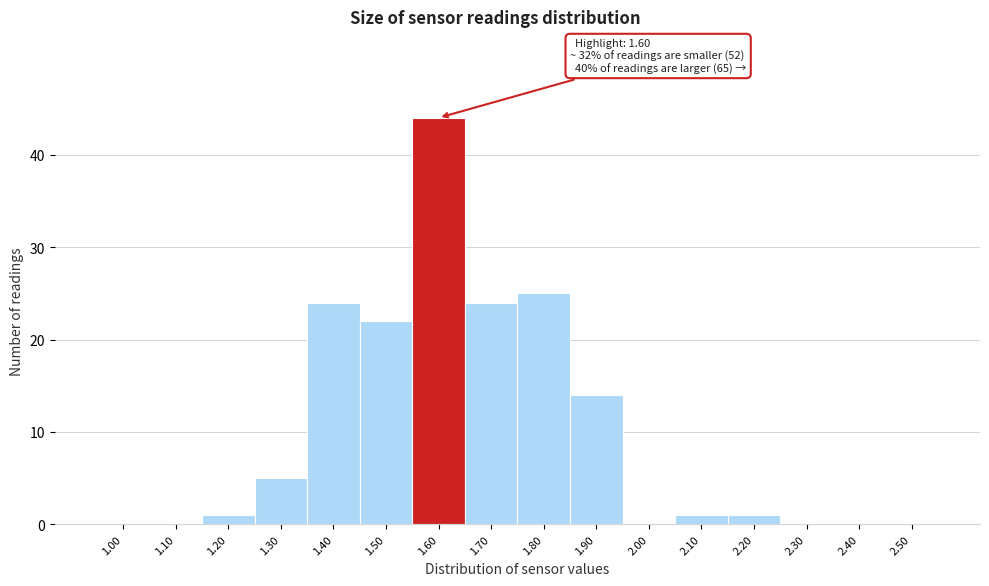

Which range on the x-axis has the tallest bar?

1.55 to 1.65